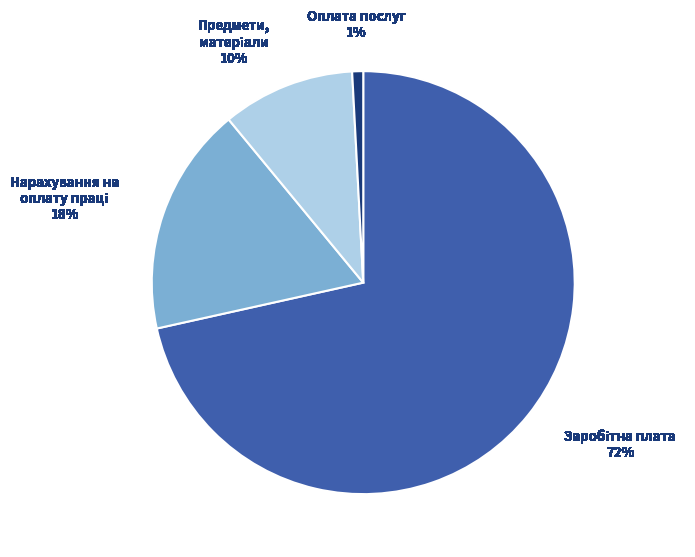

To the nearest percent, what is the average slice percentage?

25%